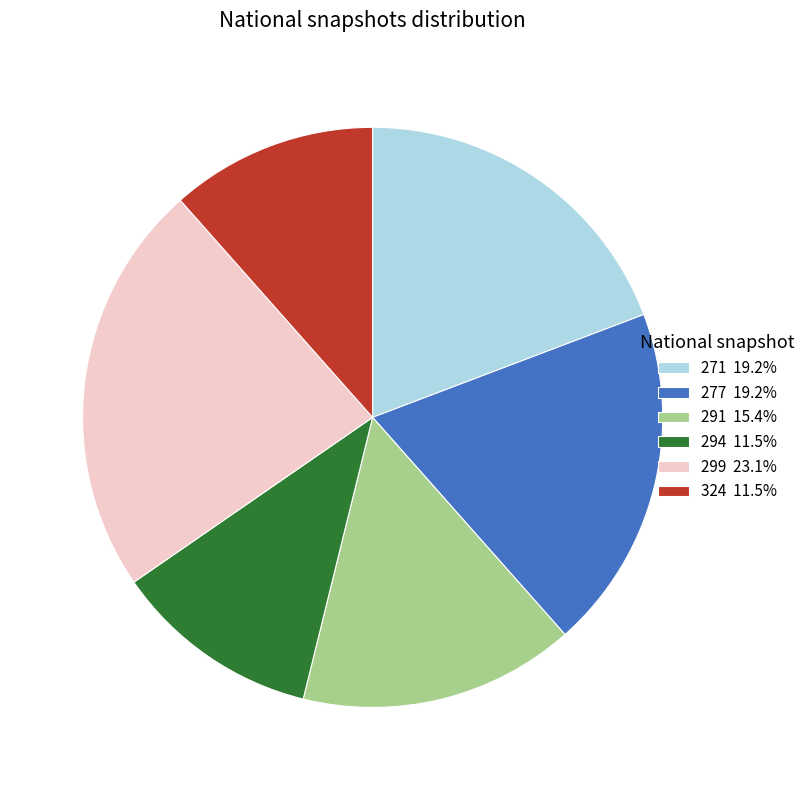

Is there a majority slice in this chart?

No